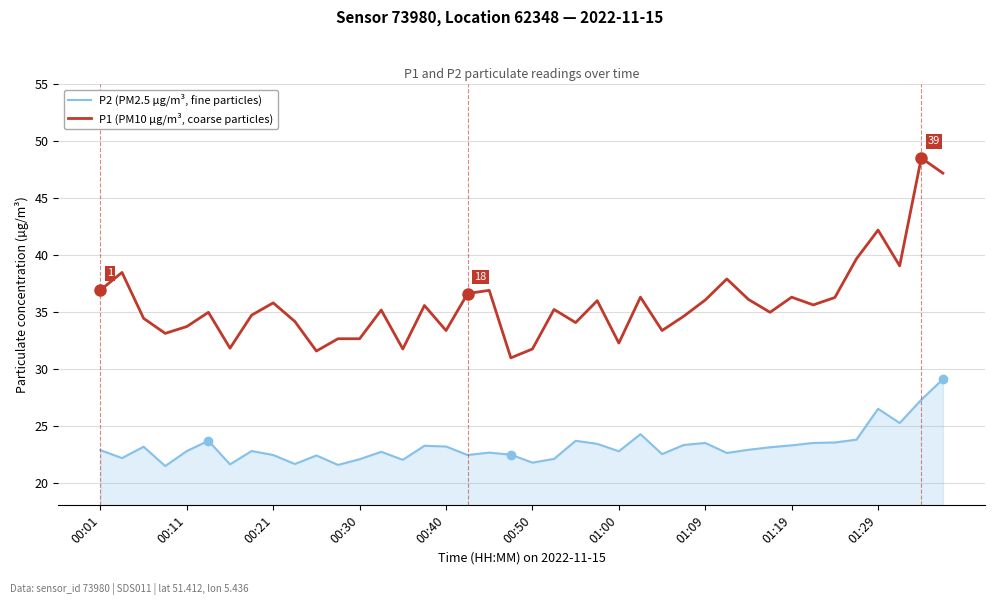

How many series are shown in this chart?

2